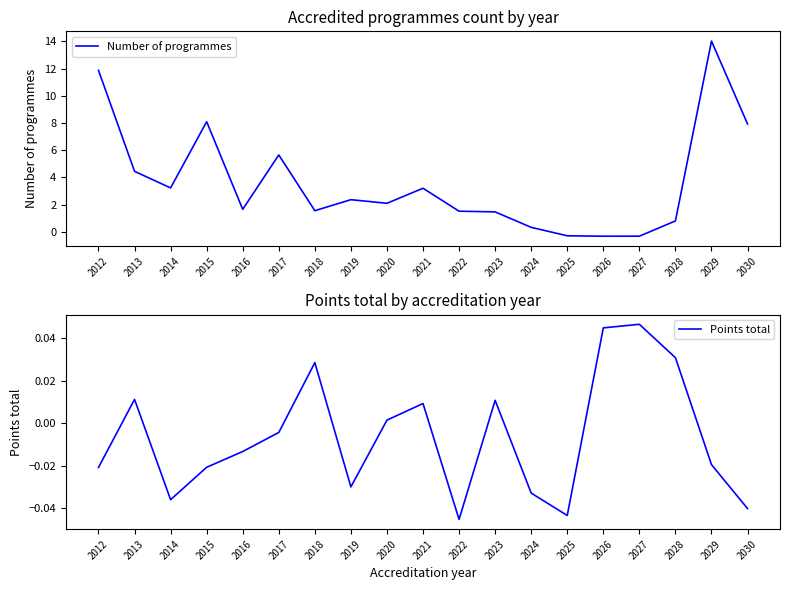

Count the number of data series in this chart.

2